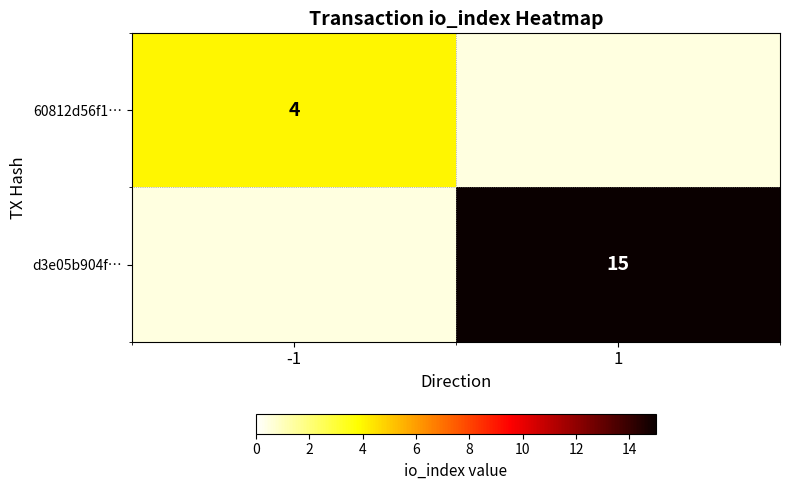

The 60812d56f1… series shows 4 at -1. True or false?

True